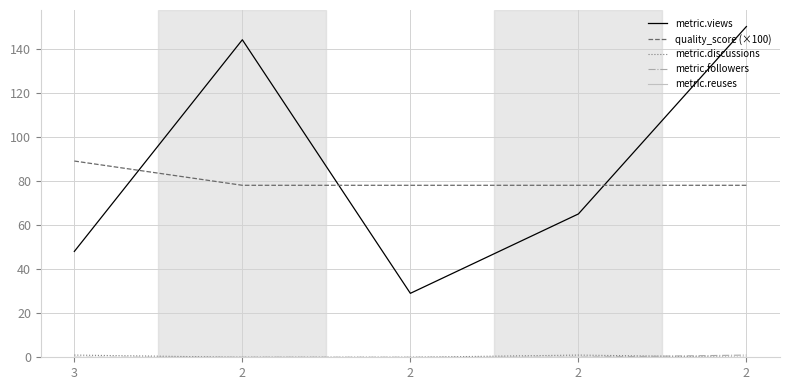

At which label is metric.discussions closest to 0?

2